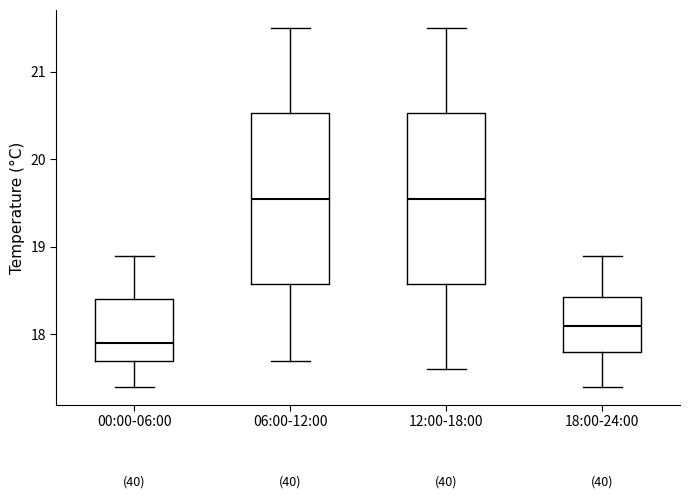

Reading left to right, read every box against the y-axis: the position of its median line, the range the box covers, and the ends of its whiskers. The values are not printed on the chart, so give them approximately, as read against the axis.

00:00-06:00: median 17.9, box 17.7 to 18.4, whiskers 17.4 to 18.9
06:00-12:00: median 19.6, box 18.6 to 20.5, whiskers 17.7 to 21.5
12:00-18:00: median 19.6, box 18.6 to 20.5, whiskers 17.6 to 21.5
18:00-24:00: median 18.1, box 17.8 to 18.4, whiskers 17.4 to 18.9